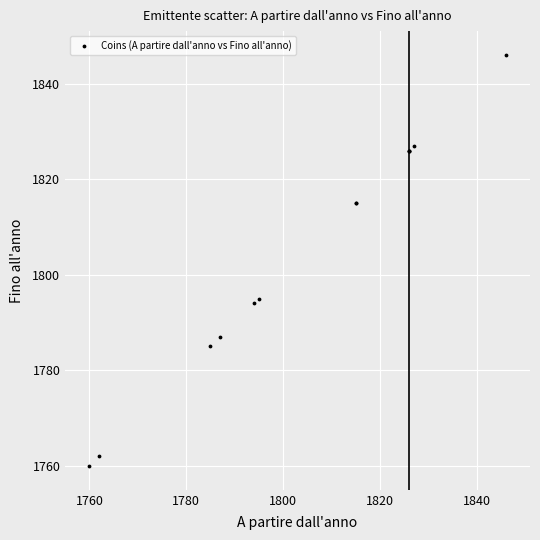

What Y value in the scatter plot is closest to 1803?

1795